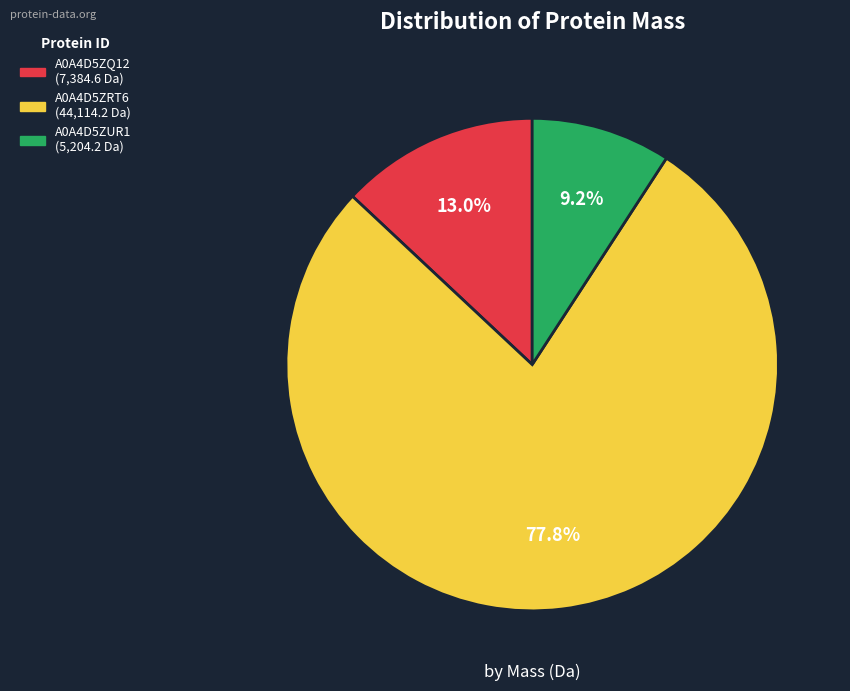

To the nearest percent, what percentage of the pie is A0A4D5ZRT6?

78%